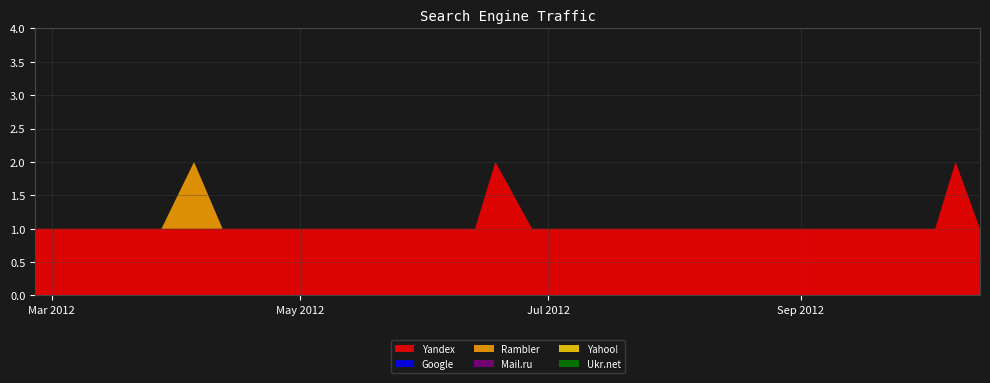

Reading left to right, list all the values displayed in this chart.

Yandex: 2012-02-26=1	2012-03-06=1	2012-03-10=1	2012-03-17=1	2012-03-28=1	2012-04-05=1	2012-04-12=1	2012-04-16=1	2012-04-17=1	2012-04-29=1	2012-05-11=1	2012-05-22=1	2012-05-31=1	2012-06-13=1	2012-06-18=2	2012-06-27=1	2012-07-22=1	2012-07-28=1	2012-07-29=1	2012-07-31=1	2012-08-19=1	2012-08-23=1	2012-08-26=1	2012-08-29=1	2012-09-19=1	2012-09-30=1	2012-10-03=1	2012-10-04=1	2012-10-09=2	2012-10-15=1
Google: 2012-02-26=0	2012-03-06=0	2012-03-10=0	2012-03-17=0	2012-03-28=0	2012-04-05=0	2012-04-12=0	2012-04-16=0	2012-04-17=0	2012-04-29=0	2012-05-11=0	2012-05-22=0	2012-05-31=0	2012-06-13=0	2012-06-18=0	2012-06-27=0	2012-07-22=0	2012-07-28=0	2012-07-29=0	2012-07-31=0	2012-08-19=0	2012-08-23=0	2012-08-26=0	2012-08-29=0	2012-09-19=0	2012-09-30=0	2012-10-03=0	2012-10-04=0	2012-10-09=0	2012-10-15=0
Rambler: 2012-02-26=0	2012-03-06=0	2012-03-10=0	2012-03-17=0	2012-03-28=0	2012-04-05=1	2012-04-12=0	2012-04-16=0	2012-04-17=0	2012-04-29=0	2012-05-11=0	2012-05-22=0	2012-05-31=0	2012-06-13=0	2012-06-18=0	2012-06-27=0	2012-07-22=0	2012-07-28=0	2012-07-29=0	2012-07-31=0	2012-08-19=0	2012-08-23=0	2012-08-26=0	2012-08-29=0	2012-09-19=0	2012-09-30=0	2012-10-03=0	2012-10-04=0	2012-10-09=0	2012-10-15=0
Mail.ru: 2012-02-26=0	2012-03-06=0	2012-03-10=0	2012-03-17=0	2012-03-28=0	2012-04-05=0	2012-04-12=0	2012-04-16=0	2012-04-17=0	2012-04-29=0	2012-05-11=0	2012-05-22=0	2012-05-31=0	2012-06-13=0	2012-06-18=0	2012-06-27=0	2012-07-22=0	2012-07-28=0	2012-07-29=0	2012-07-31=0	2012-08-19=0	2012-08-23=0	2012-08-26=0	2012-08-29=0	2012-09-19=0	2012-09-30=0	2012-10-03=0	2012-10-04=0	2012-10-09=0	2012-10-15=0
Yahoo!: 2012-02-26=0	2012-03-06=0	2012-03-10=0	2012-03-17=0	2012-03-28=0	2012-04-05=0	2012-04-12=0	2012-04-16=0	2012-04-17=0	2012-04-29=0	2012-05-11=0	2012-05-22=0	2012-05-31=0	2012-06-13=0	2012-06-18=0	2012-06-27=0	2012-07-22=0	2012-07-28=0	2012-07-29=0	2012-07-31=0	2012-08-19=0	2012-08-23=0	2012-08-26=0	2012-08-29=0	2012-09-19=0	2012-09-30=0	2012-10-03=0	2012-10-04=0	2012-10-09=0	2012-10-15=0
Ukr.net: 2012-02-26=0	2012-03-06=0	2012-03-10=0	2012-03-17=0	2012-03-28=0	2012-04-05=0	2012-04-12=0	2012-04-16=0	2012-04-17=0	2012-04-29=0	2012-05-11=0	2012-05-22=0	2012-05-31=0	2012-06-13=0	2012-06-18=0	2012-06-27=0	2012-07-22=0	2012-07-28=0	2012-07-29=0	2012-07-31=0	2012-08-19=0	2012-08-23=0	2012-08-26=0	2012-08-29=0	2012-09-19=0	2012-09-30=0	2012-10-03=0	2012-10-04=0	2012-10-09=0	2012-10-15=0